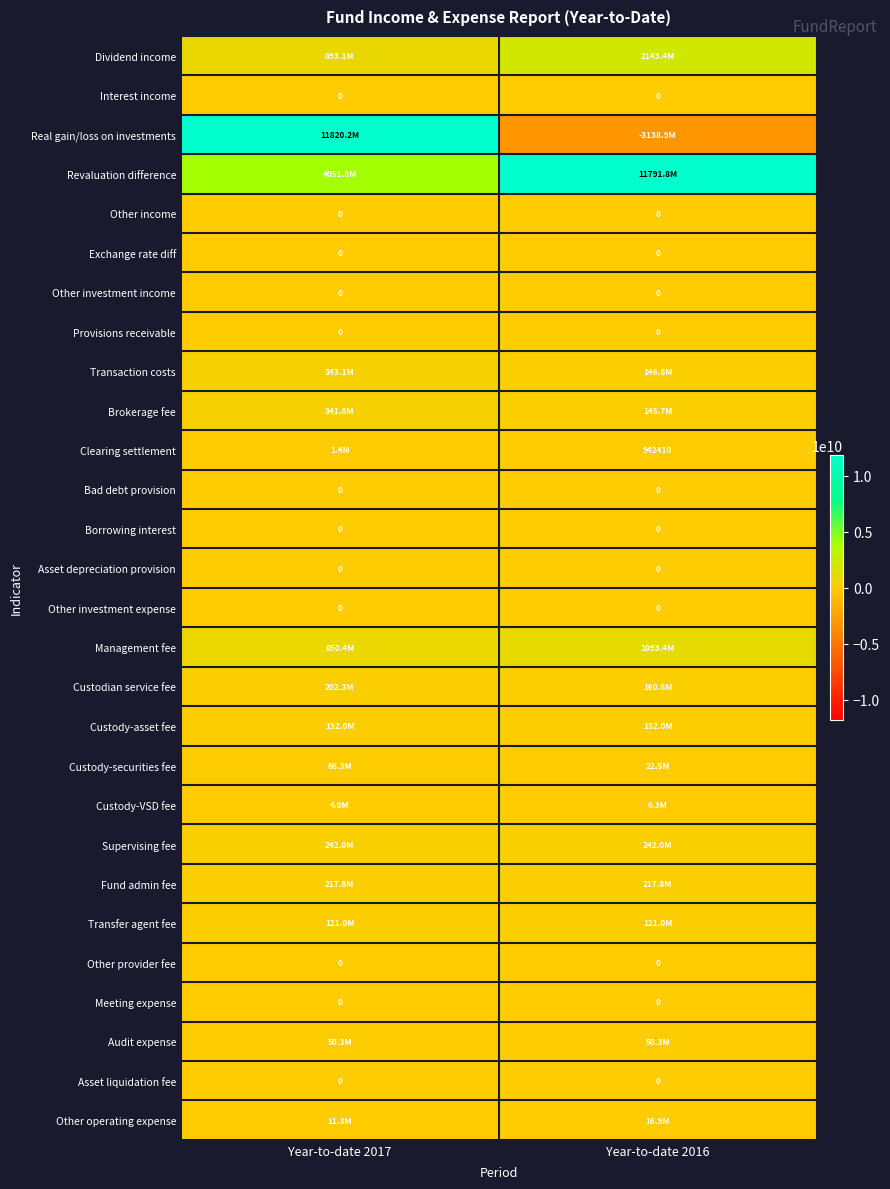

Is it true that Other provider fee equals 0 at Year-to-date 2016?

True